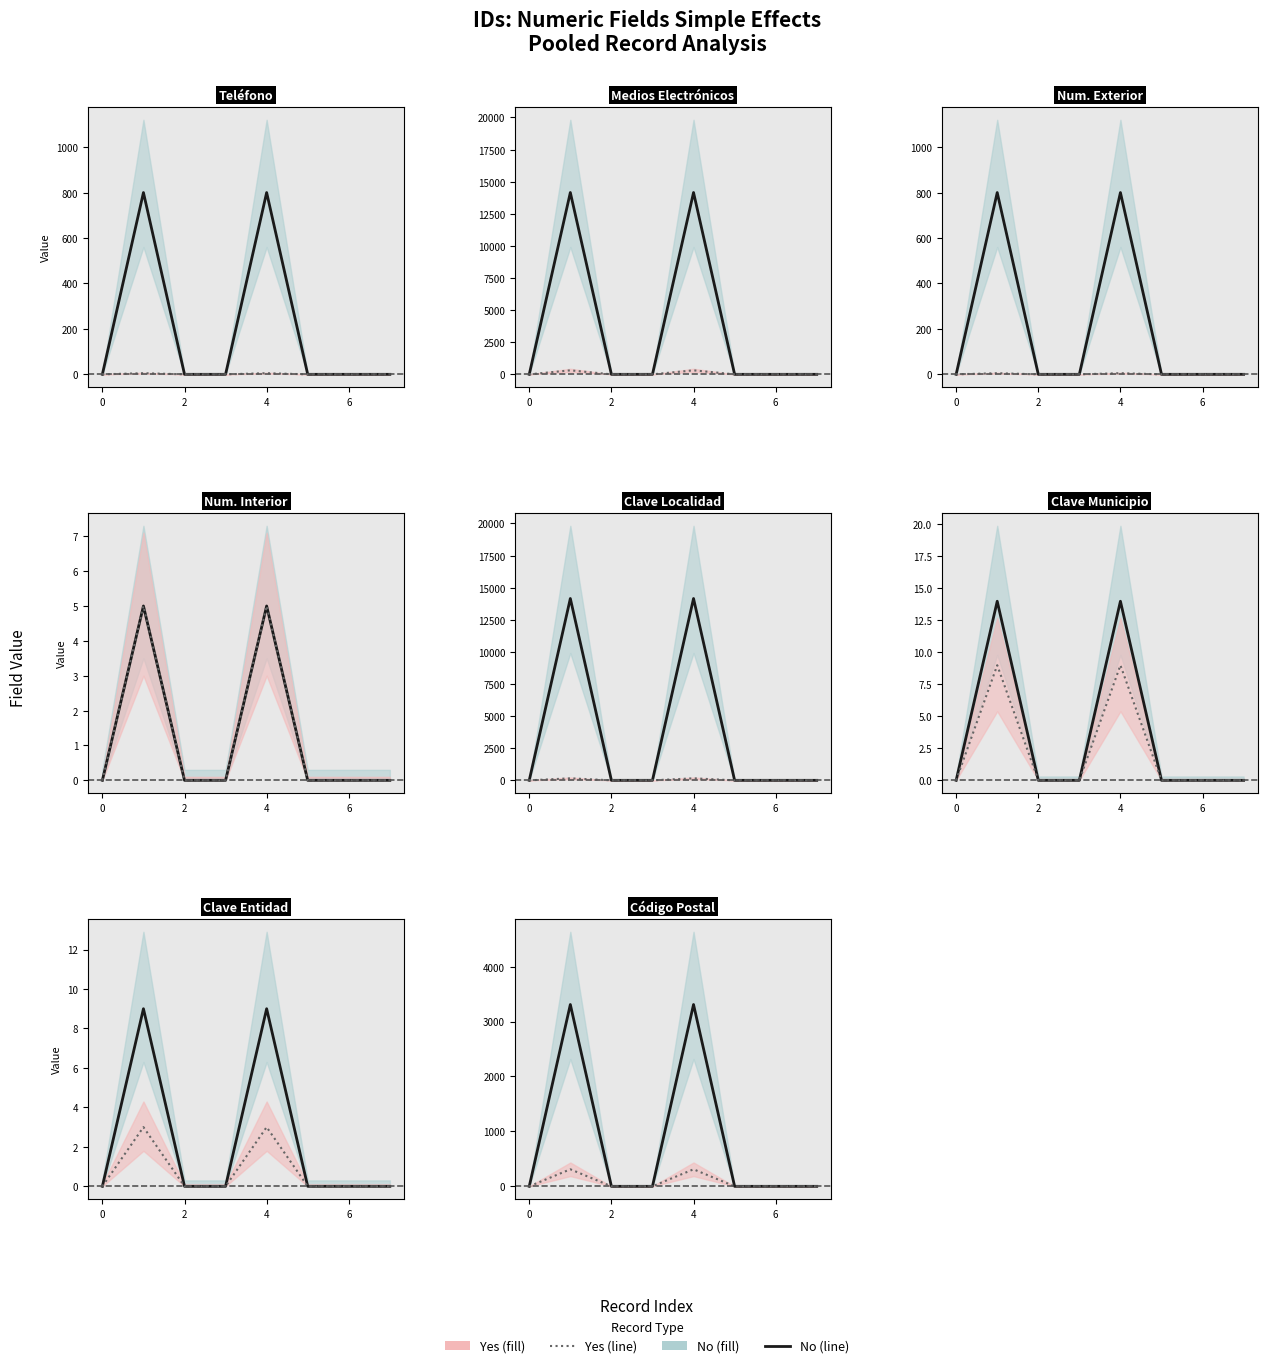

Which series has the largest total across all categories?

No